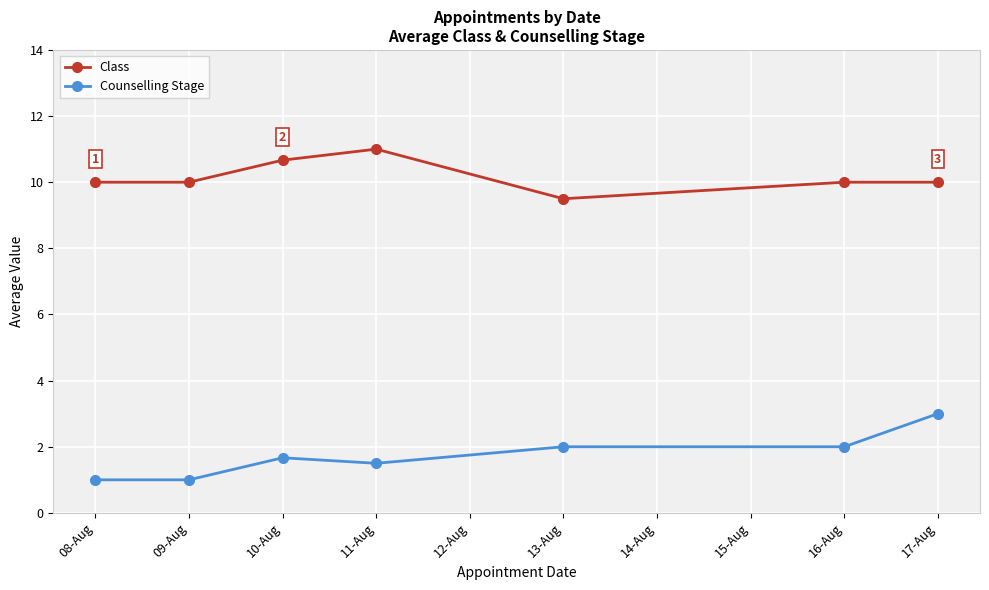

Count the Class values in the range 10 to 11.

6